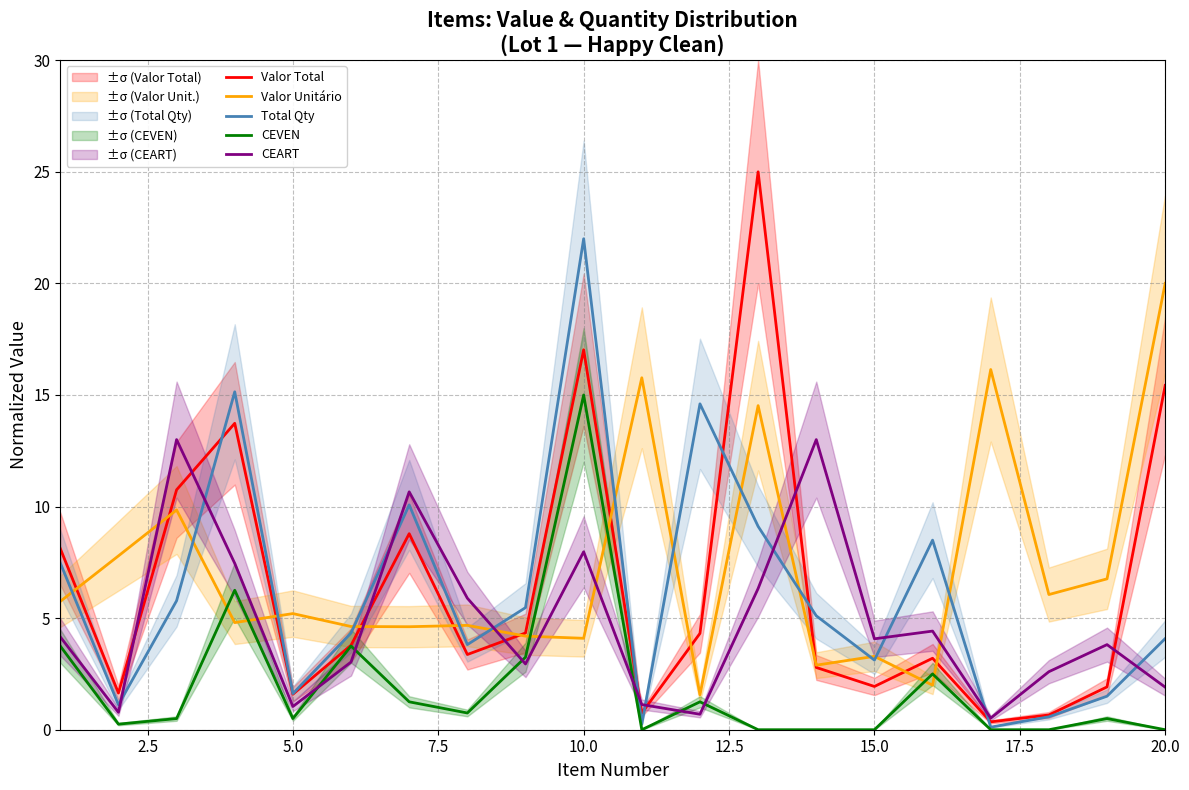

The Valor Total series shows 17.0 at 10.0. True or false?

True